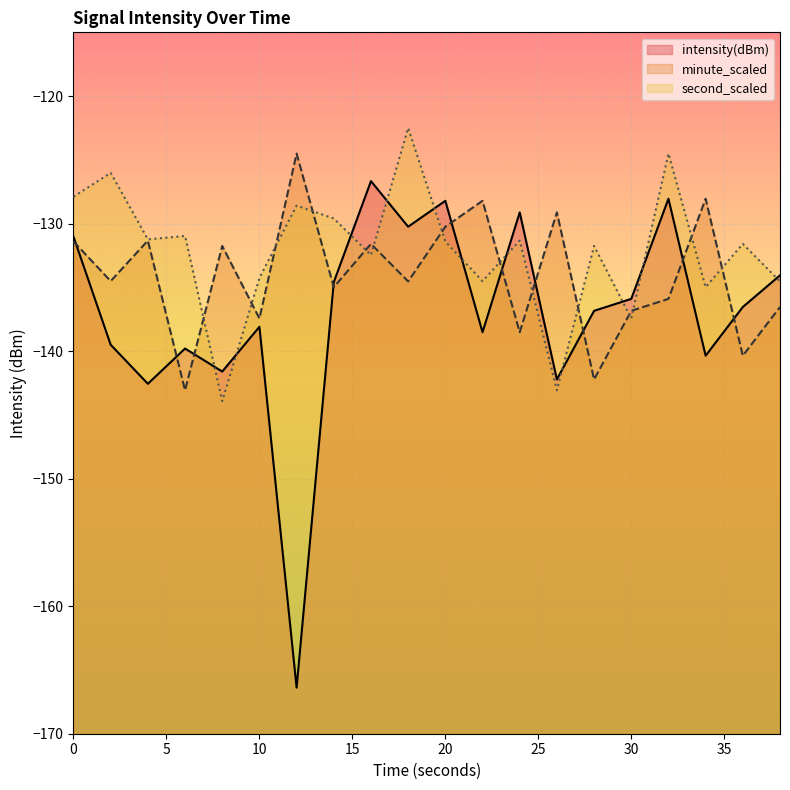

Is the value of second_scaled at 18 greater than the value of intensity(dBm) at 38?

Yes